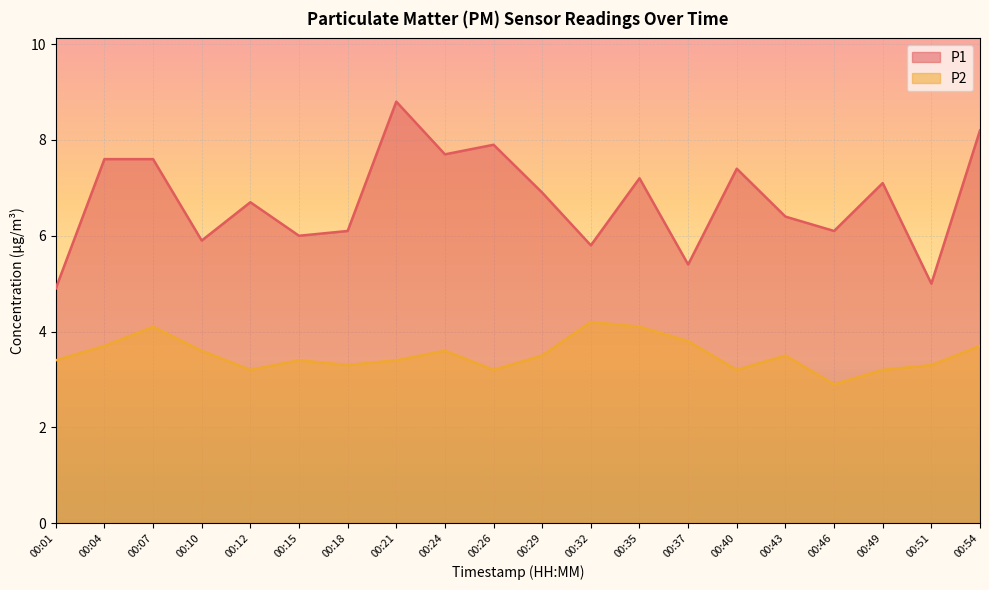

At which label does P1 first exceed 6?

00:04